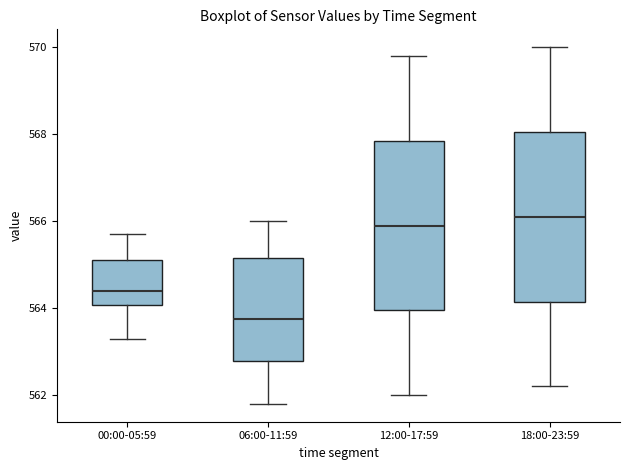

Reading left to right, read every box against the y-axis: the position of its median line, the range the box covers, and the ends of its whiskers. The values are not printed on the chart, so give them approximately, as read against the axis.

00:00-05:59: median 564.4, box 564.0 to 565.2, whiskers 563.4 to 565.8
06:00-11:59: median 563.8, box 562.8 to 565.2, whiskers 561.8 to 566.0
12:00-17:59: median 566.0, box 564.0 to 567.8, whiskers 562.0 to 569.8
18:00-23:59: median 566.2, box 564.2 to 568.0, whiskers 562.2 to 570.0